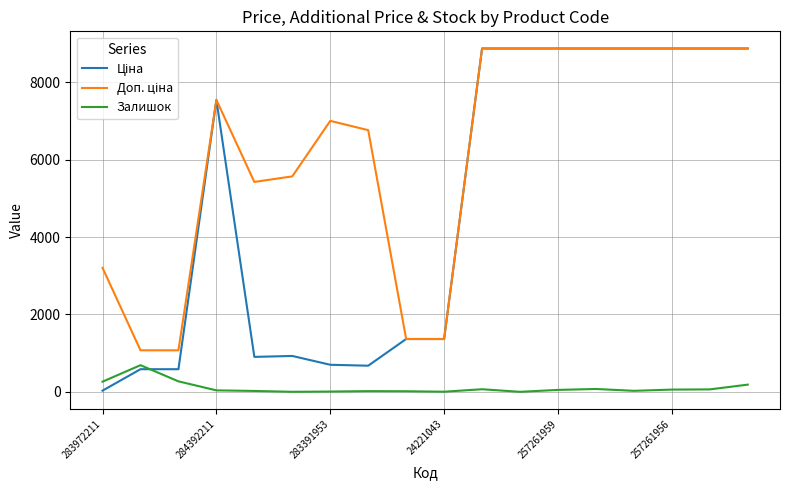

In Залишок, how many points are lower than both neighbors (excluding endpoints)?

4